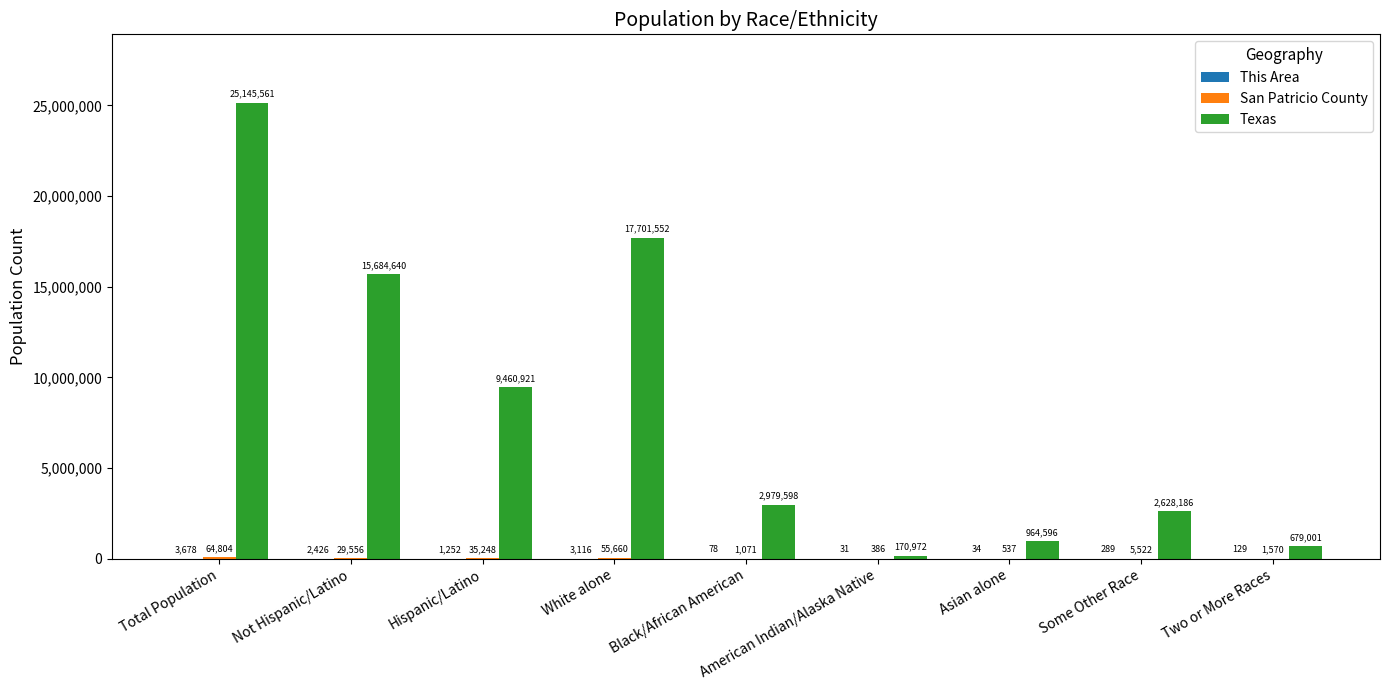

Which series changed the most between Total Population and Hispanic/Latino?

Texas